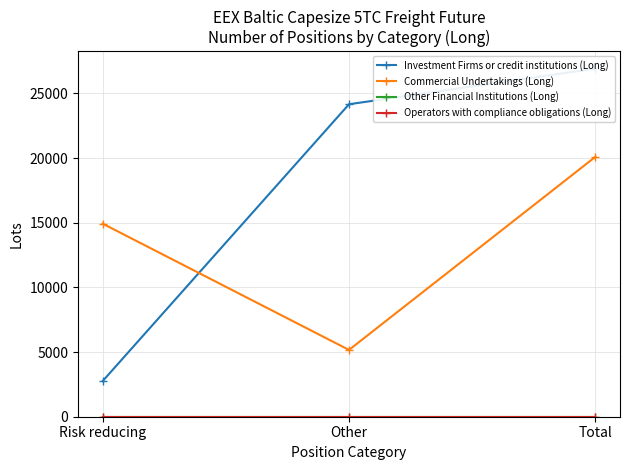

What are all the series names shown in the legend?

Investment Firms or credit institutions (Long), Commercial Undertakings (Long), Other Financial Institutions (Long), Operators with compliance obligations (Long)